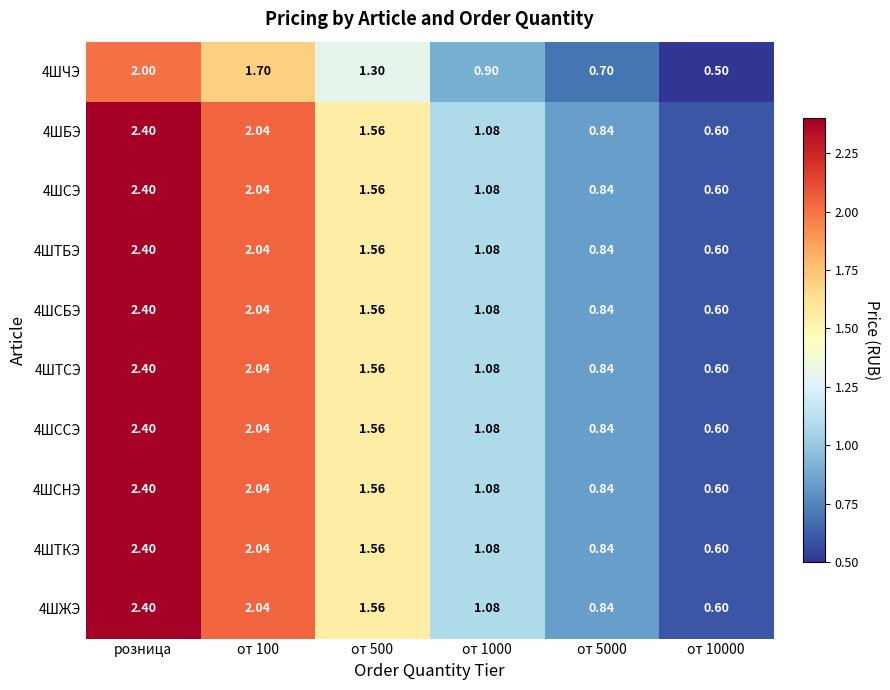

At which category is the sum across all series the highest?

розница